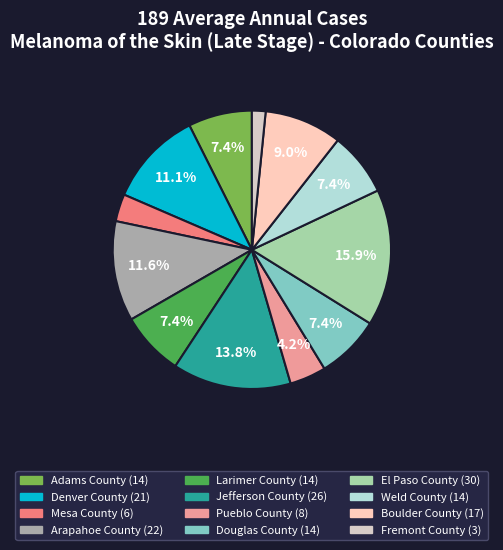

Do Adams County and Larimer County together represent more than half of the pie?

No